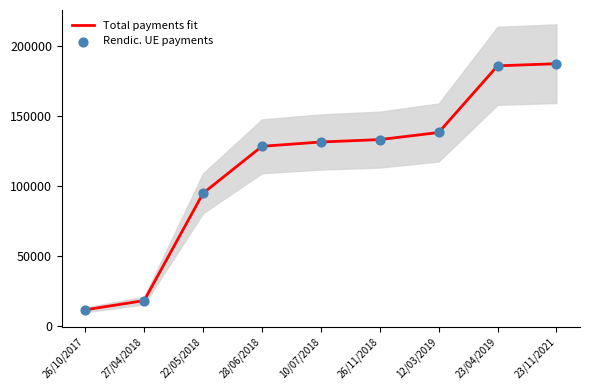

Which series has the widest spread of Y values?

Total payments fit